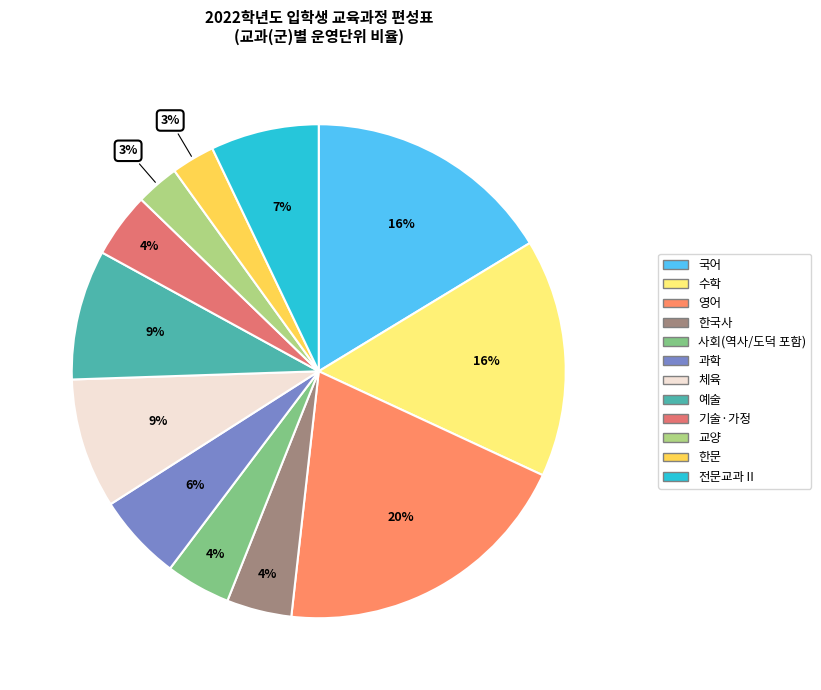

What is the smallest slice in the pie chart?

교양